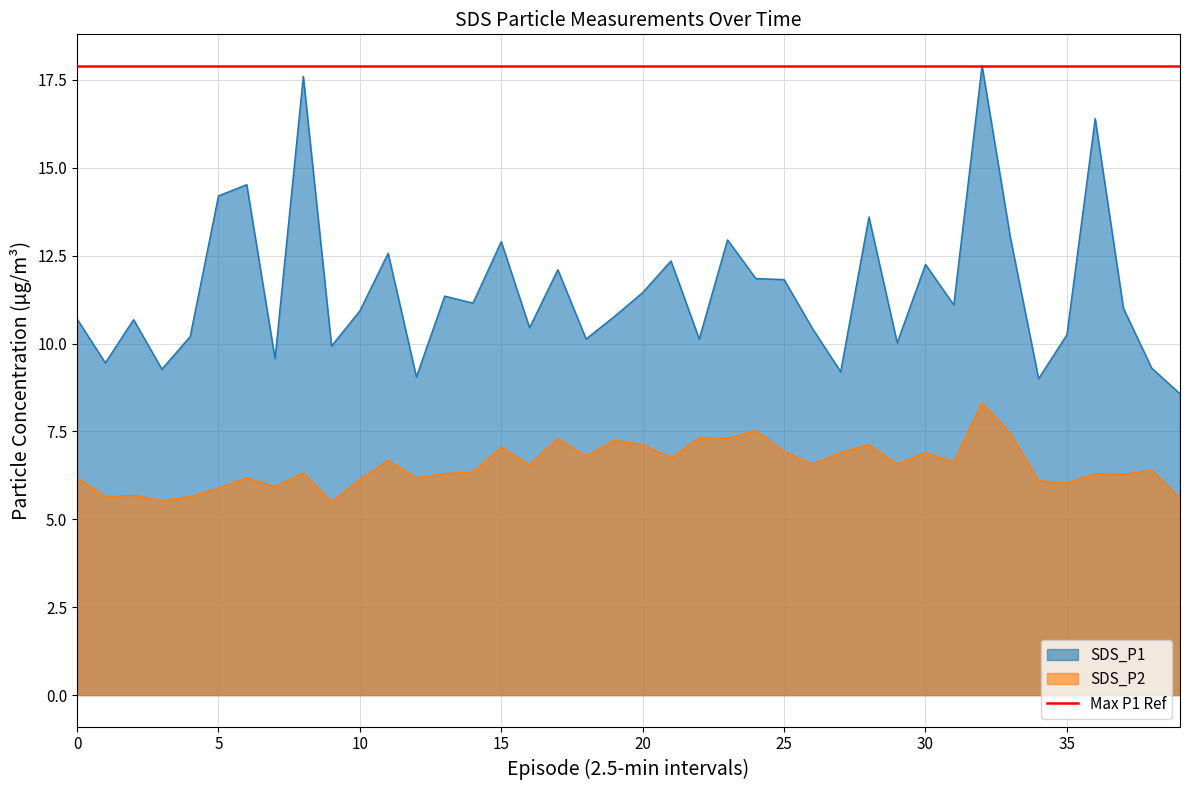

The value of SDS_P2 at 15 is 2.2. True or false?

False